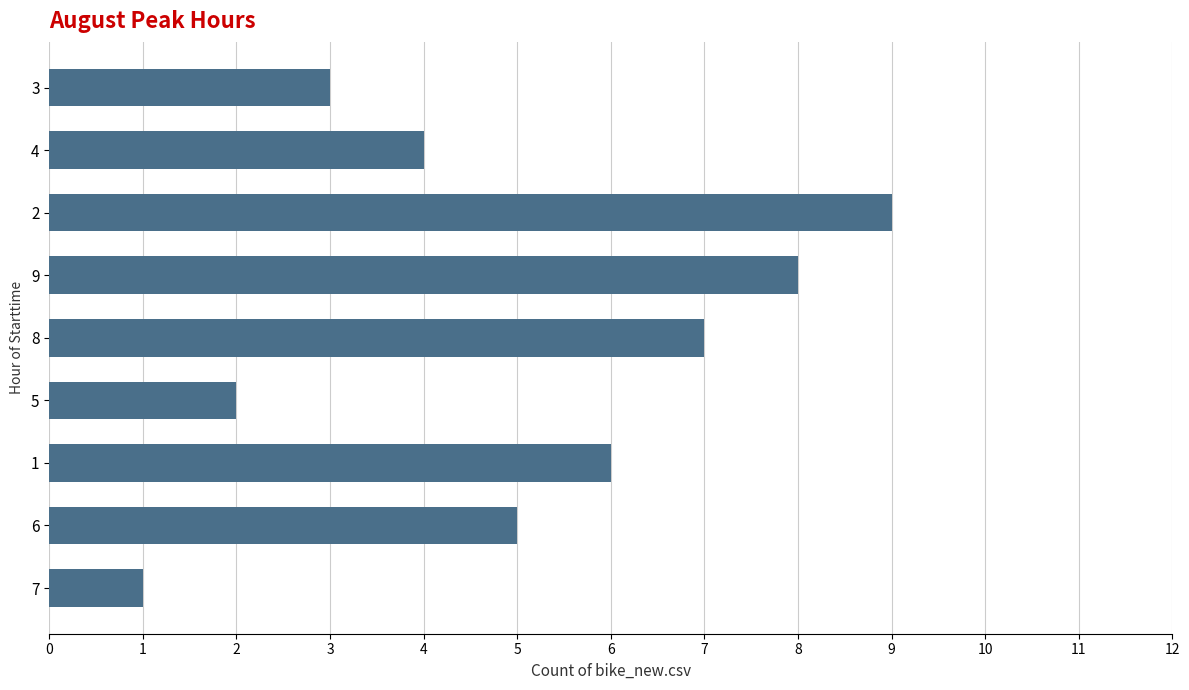

Does the chart contain any negative values?

No